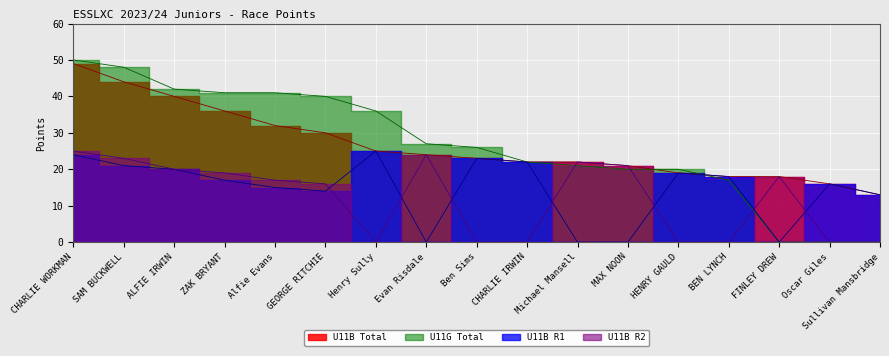

What is the difference between the second highest and second lowest values in the U11B Total series?

28